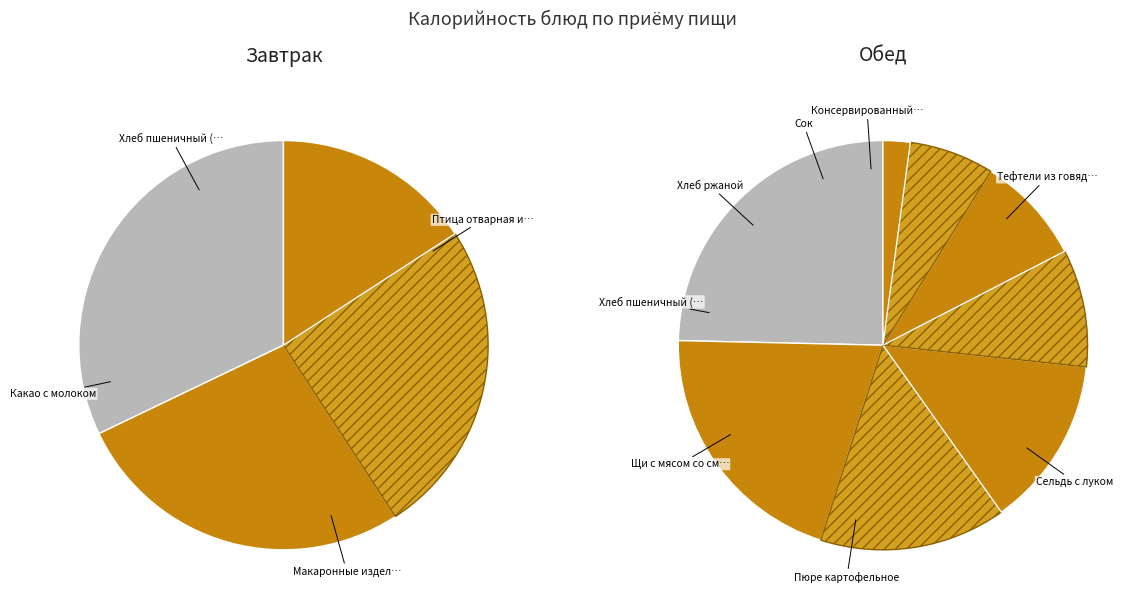

To the nearest percent, what percentage of the pie is Хлеб пшеничный (завтрак)?

6%